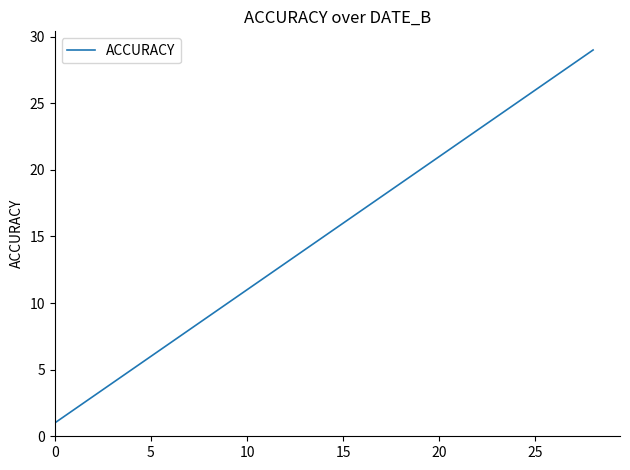

What is the greatest value displayed?

29